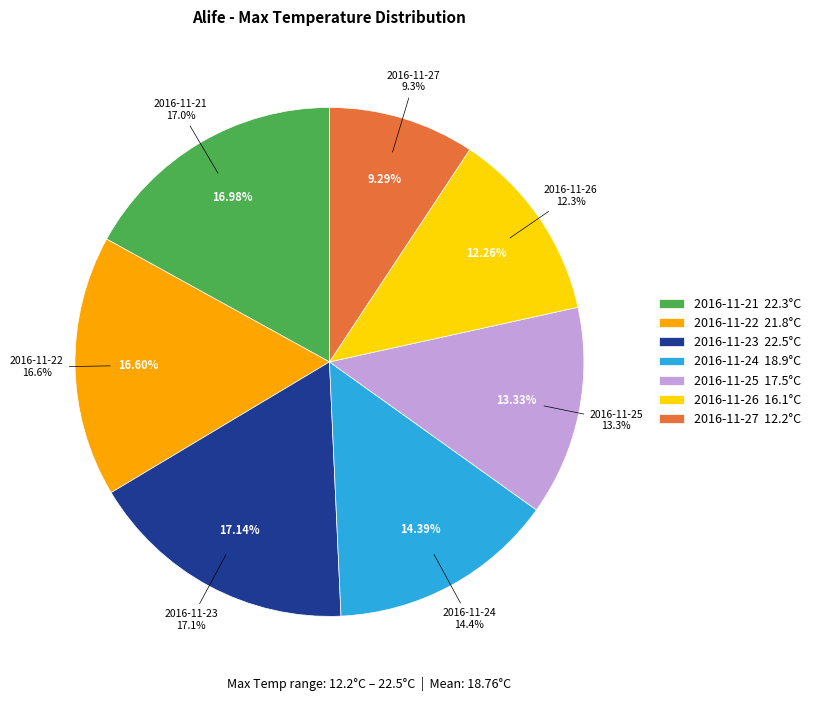

Rank the categories by value from highest to lowest.

2016-11-23, 2016-11-21, 2016-11-22, 2016-11-24, 2016-11-25, 2016-11-26, 2016-11-27